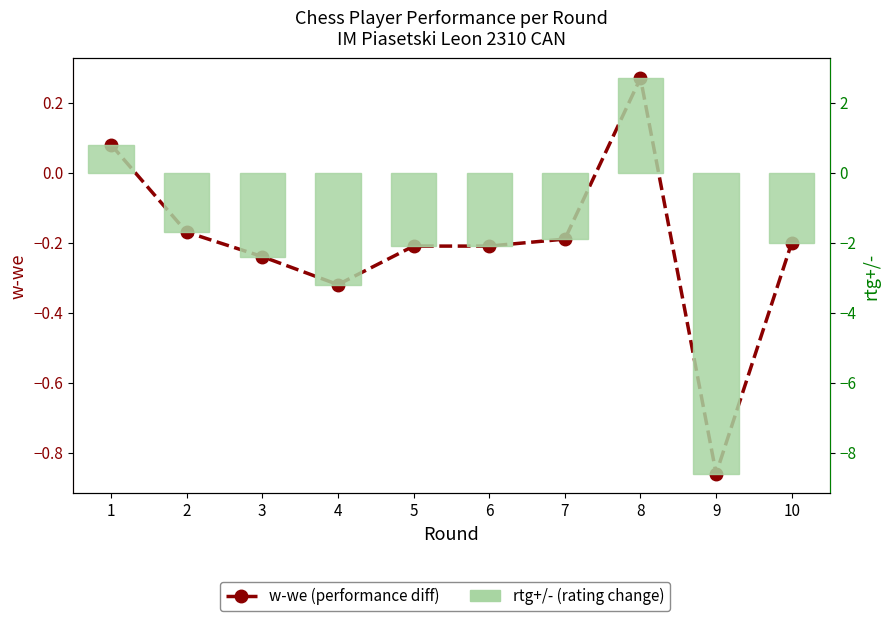

At which label does rtg+/- (mm equiv) first exceed -2?

1